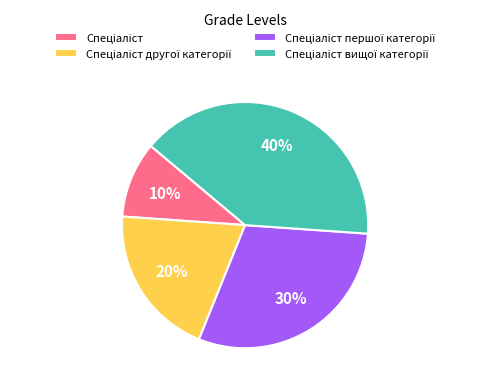

Does any single category account for the majority?

No